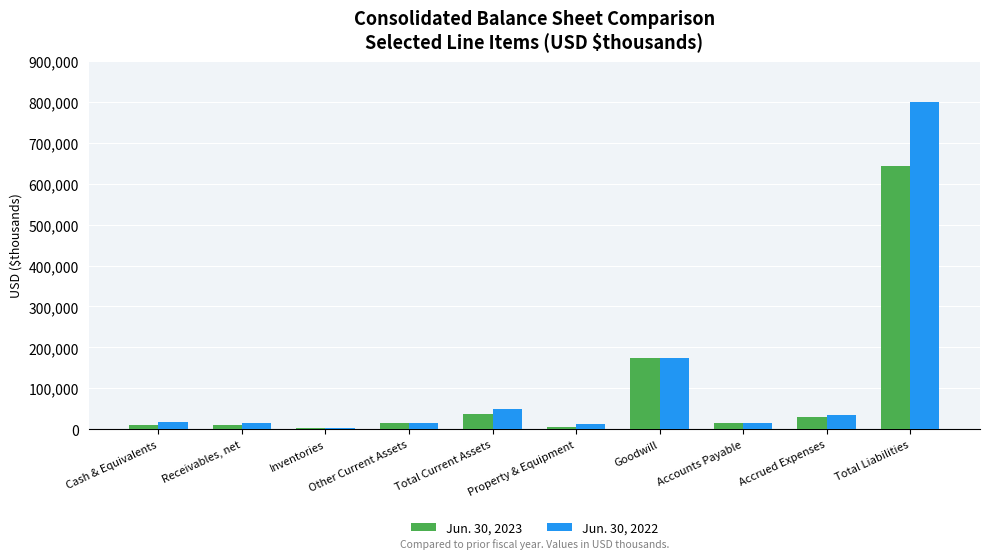

At which label is Jun. 30, 2022 closest to 401681?

Goodwill